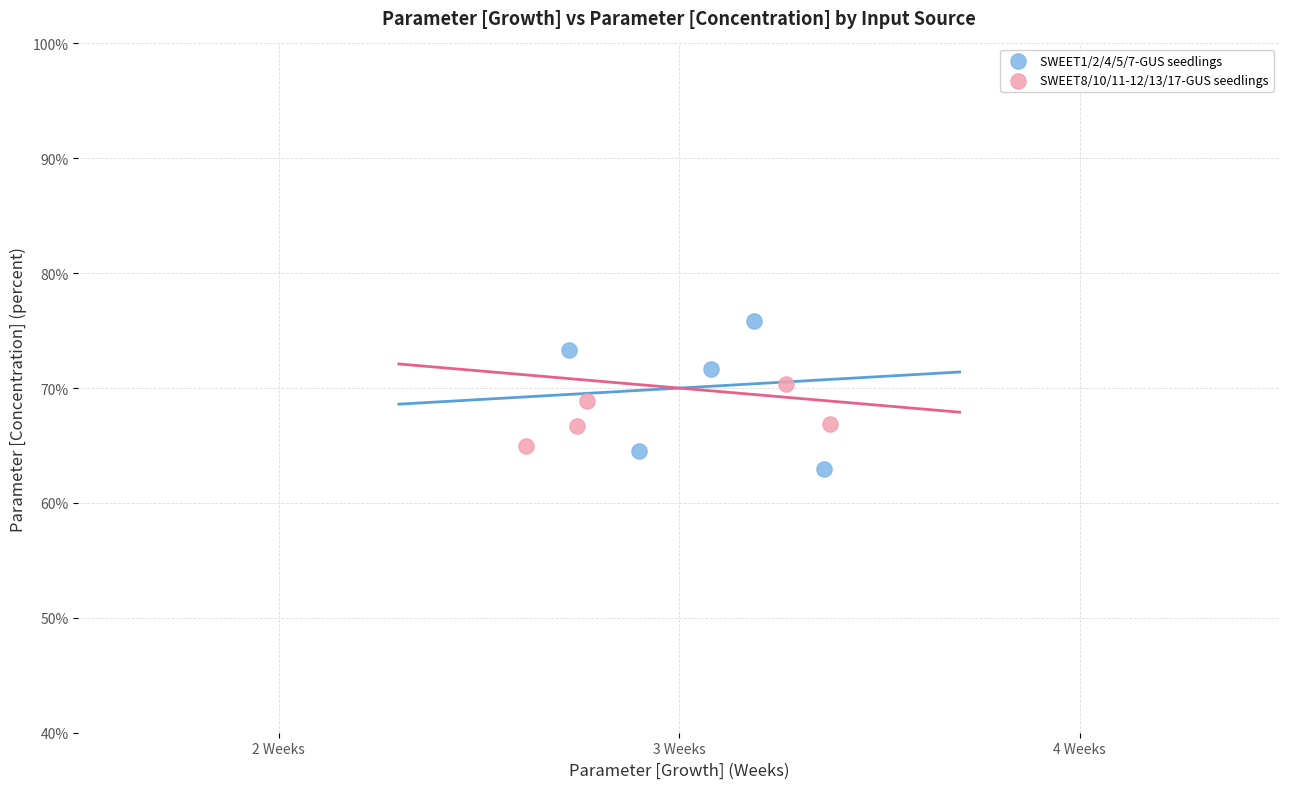

Which series has the widest spread of Y values?

SWEET1/2/4/5/7-GUS seedlings